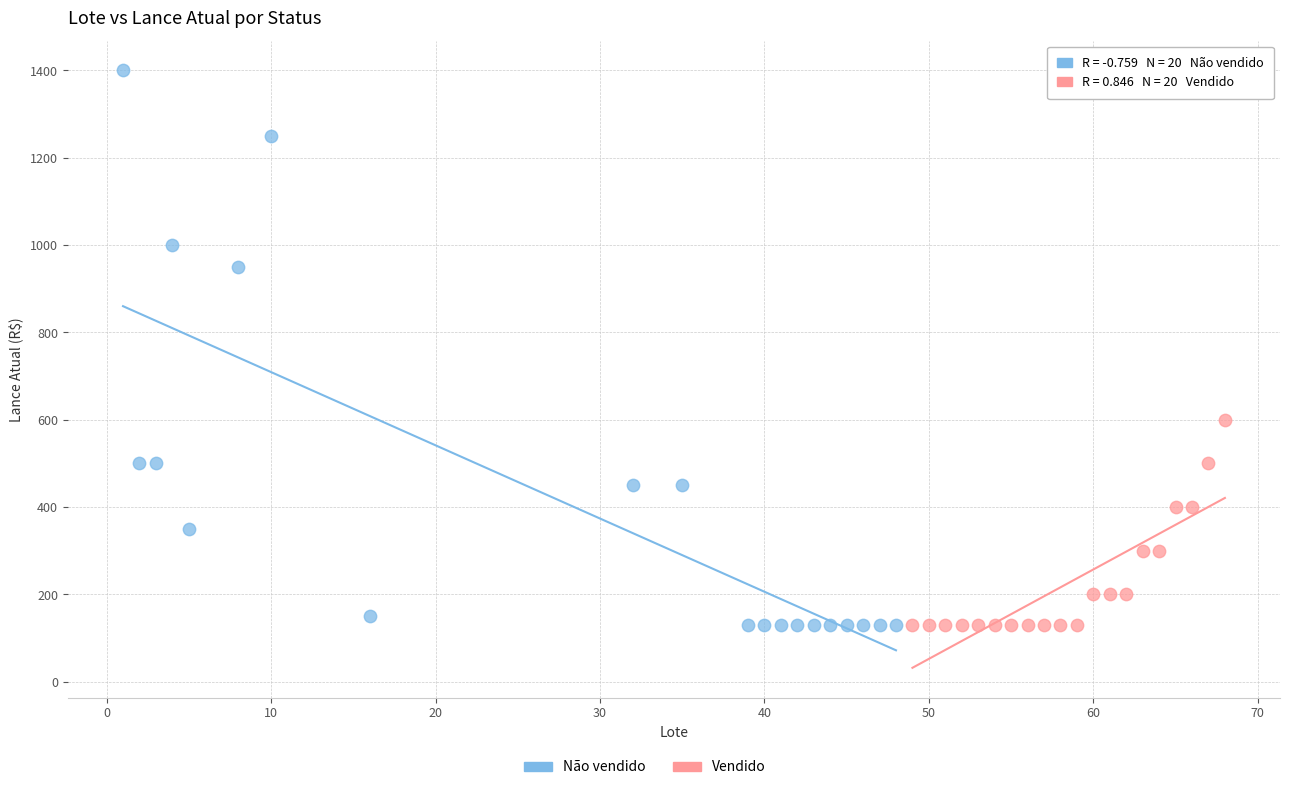

Which series reaches the maximum Y coordinate?

Não vendido